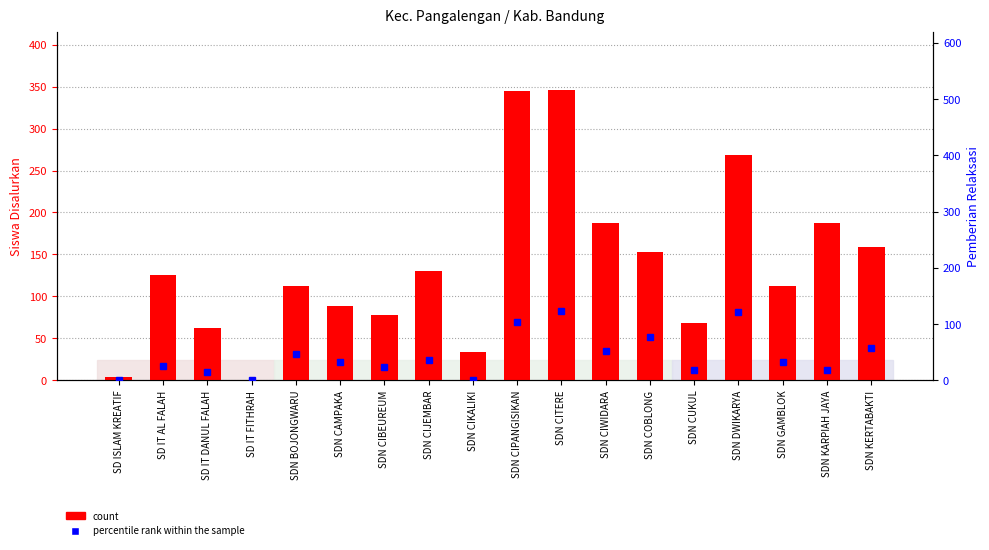

At which category is the sum across all series the highest?

SDN CITERE